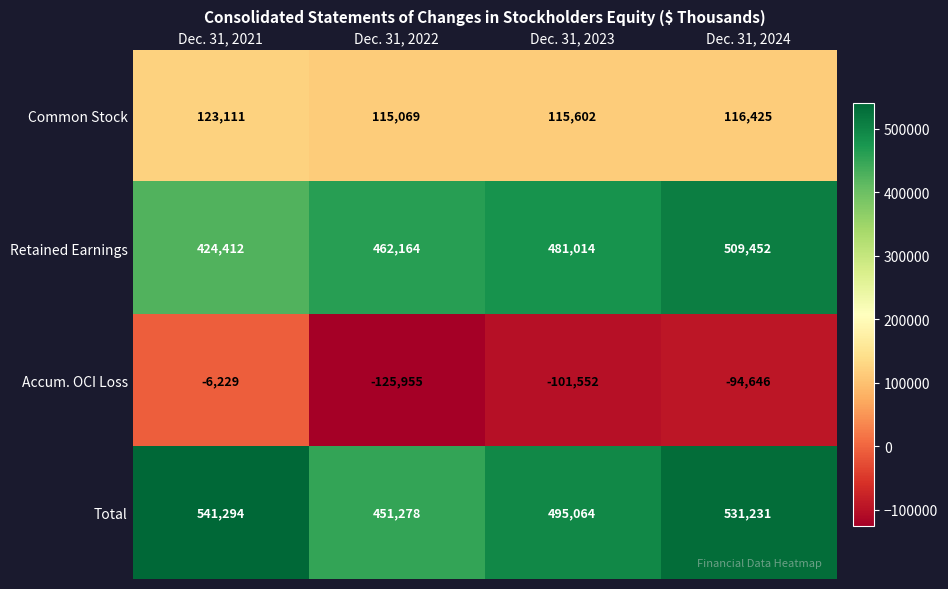

Reading right to left, extract all data points from this chart.

Common Stock: 116425	115602	115069	123111
Retained Earnings: 509452	481014	462164	424412
Accum. OCI Loss: -94646	-101552	-125955	-6229
Total: 531231	495064	451278	541294